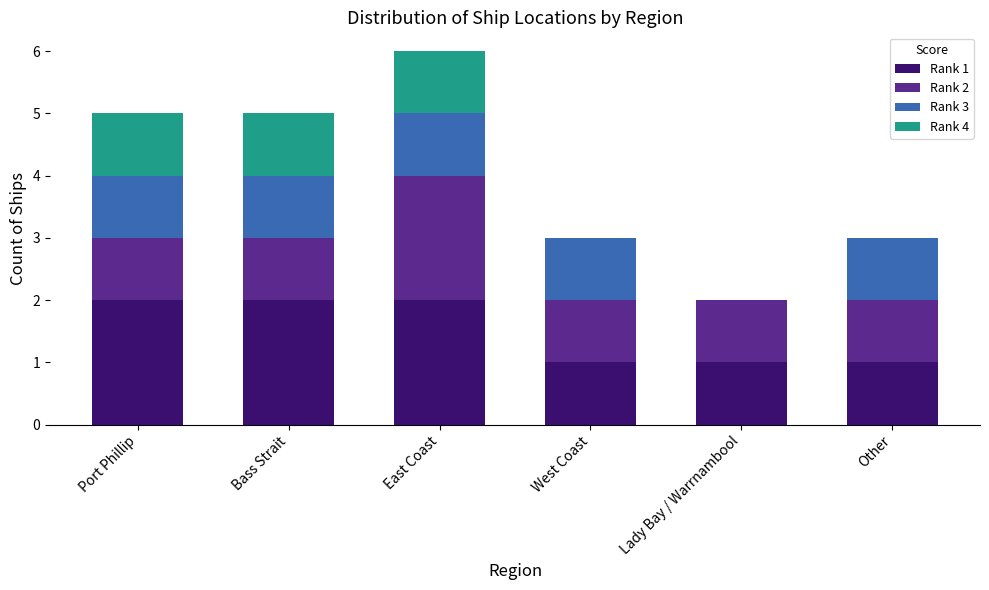

Does the chart contain stacked bars?

Yes